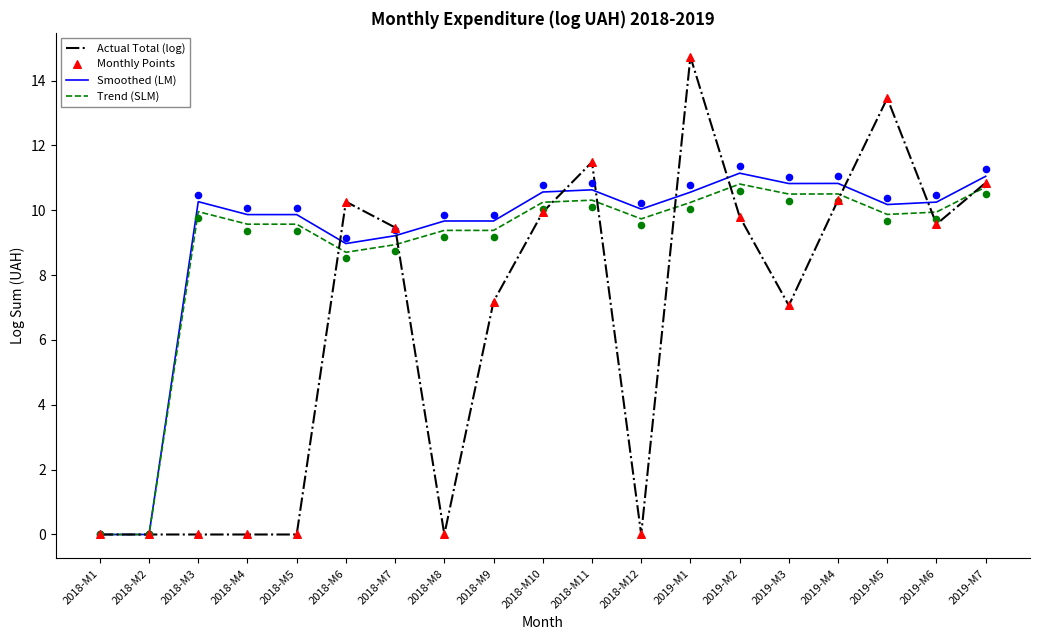

What is the total value across all series at 2019-M2?

41.6